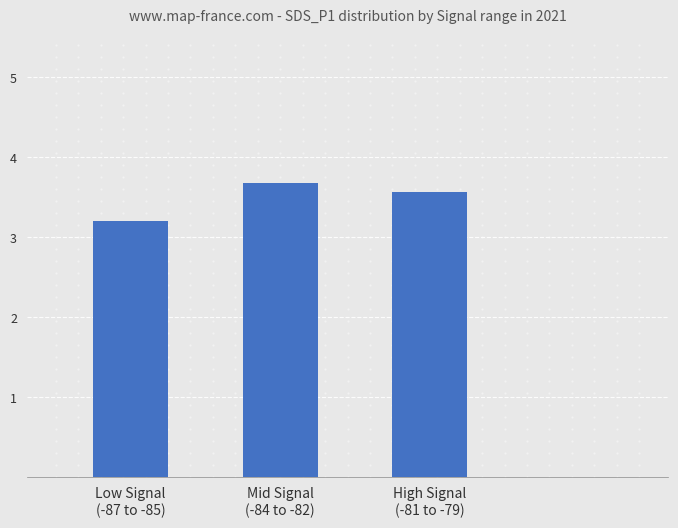

Rank the categories by value from lowest to highest.

Low Signal
(-87 to -85), High Signal
(-81 to -79), Mid Signal
(-84 to -82)